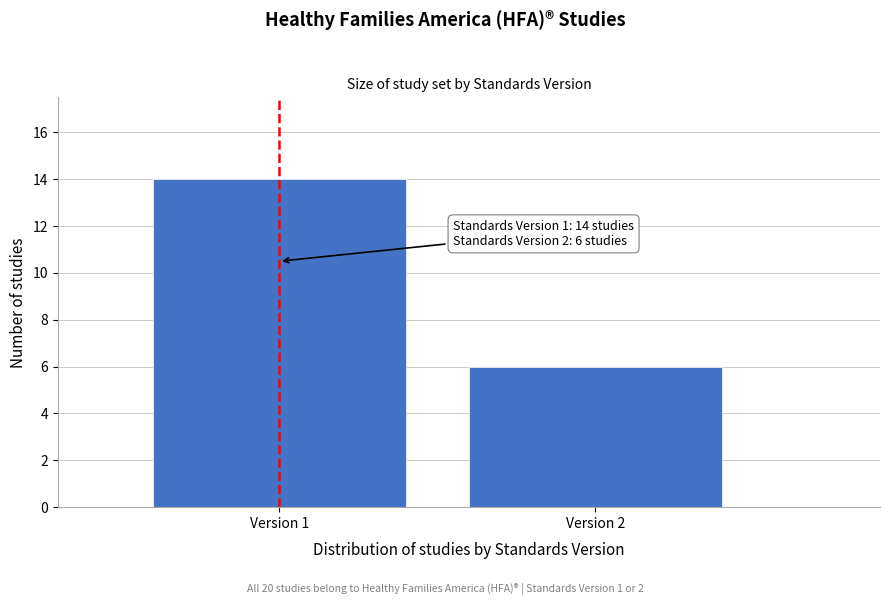

Reading left to right, what are all the values shown in this chart?

Version 1=14	Version 2=6